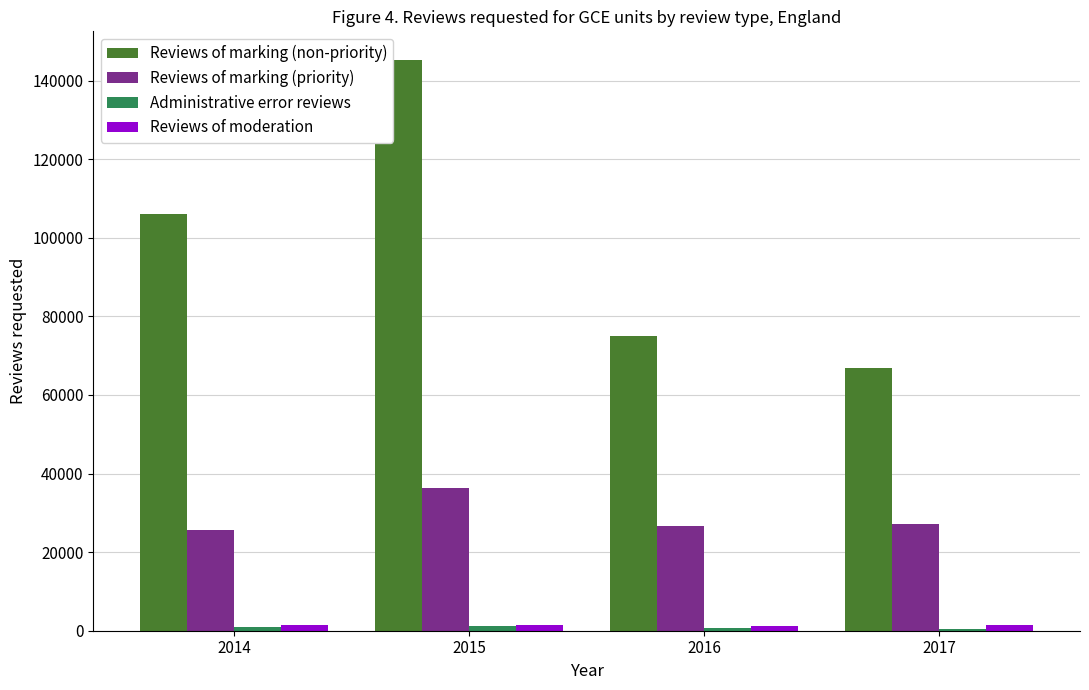

Are the bars horizontal?

No